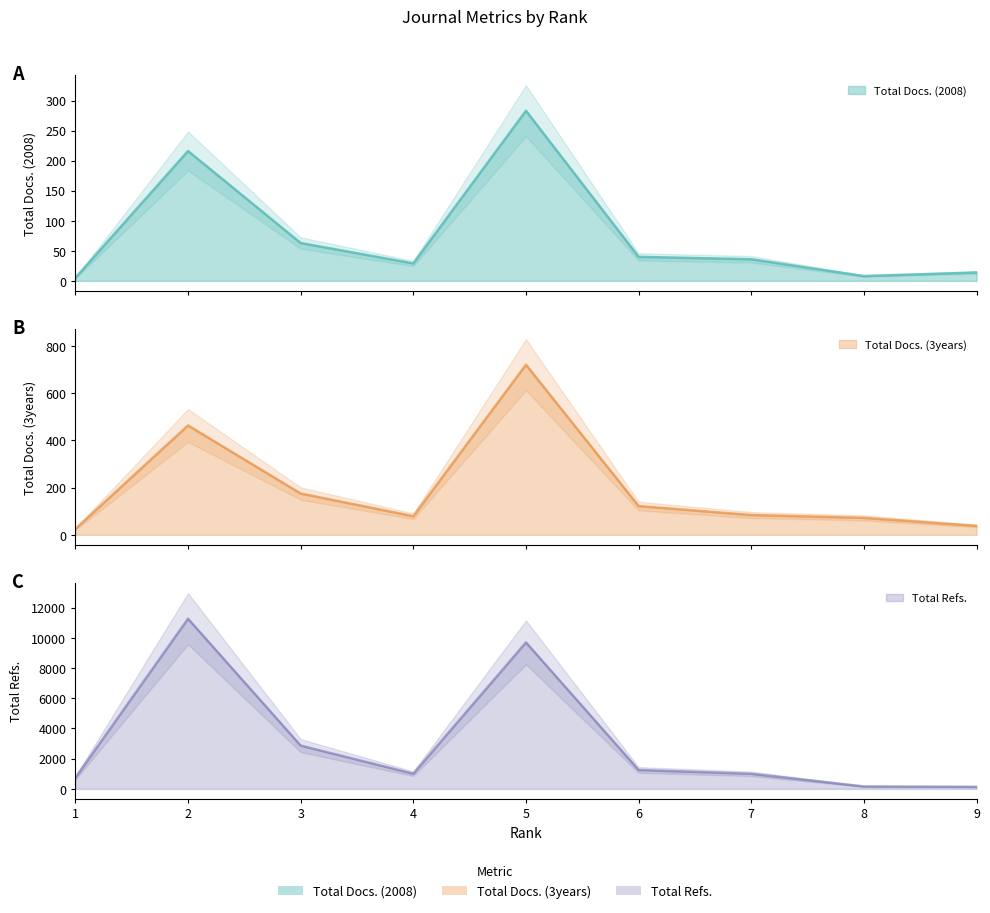

At which label is Total Refs. closest to 5703?

3